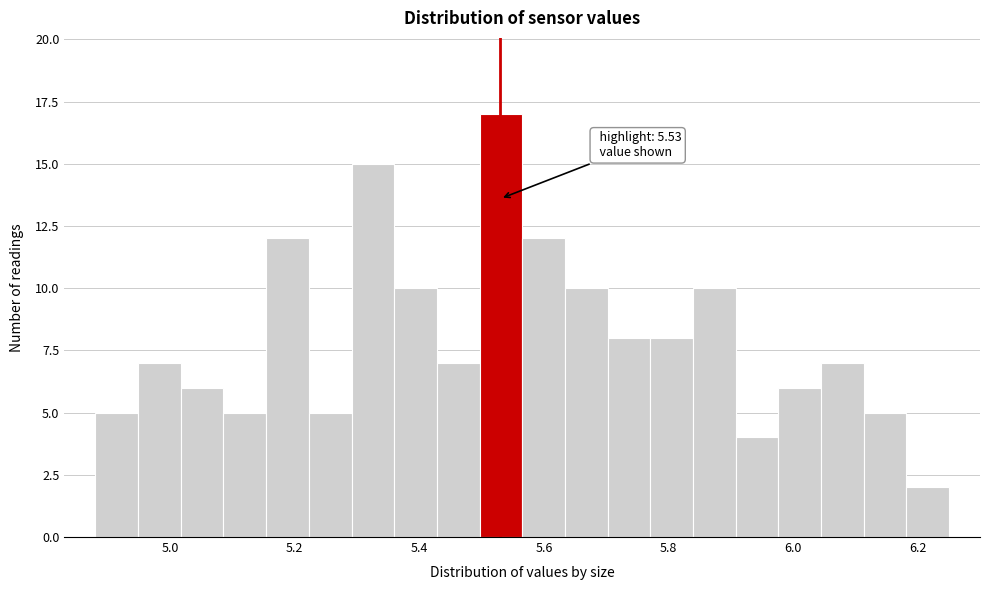

Read against the x-axis, roughly where is the centre of the tallest bar?

5.54